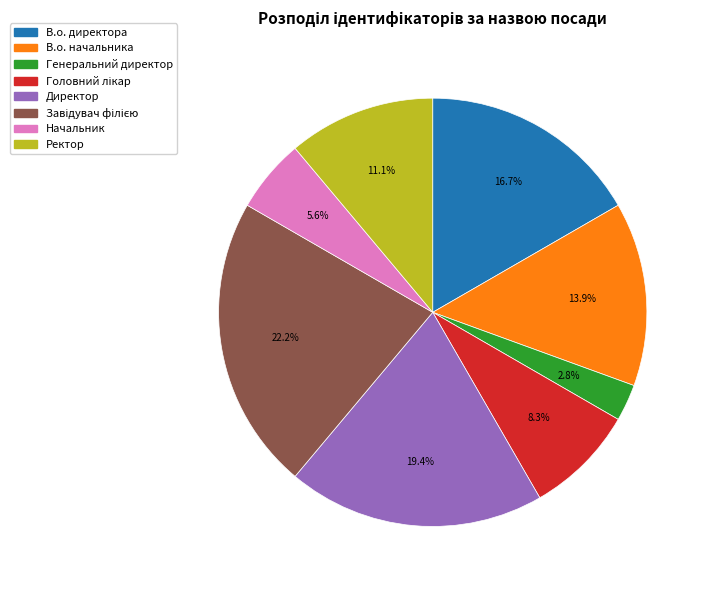

To the nearest percent, what percentage of the pie is В.о. начальника?

14%